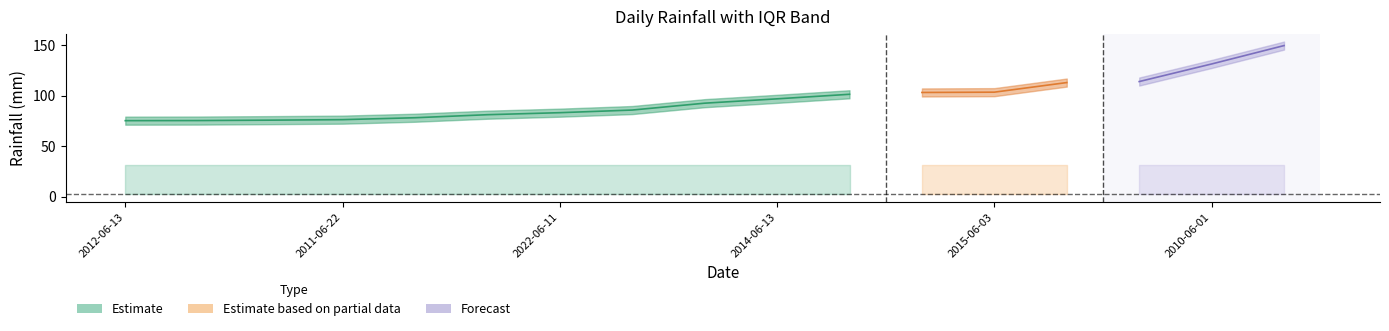

What is the sum of all LLUVIA_DIARIA values?

1633.4